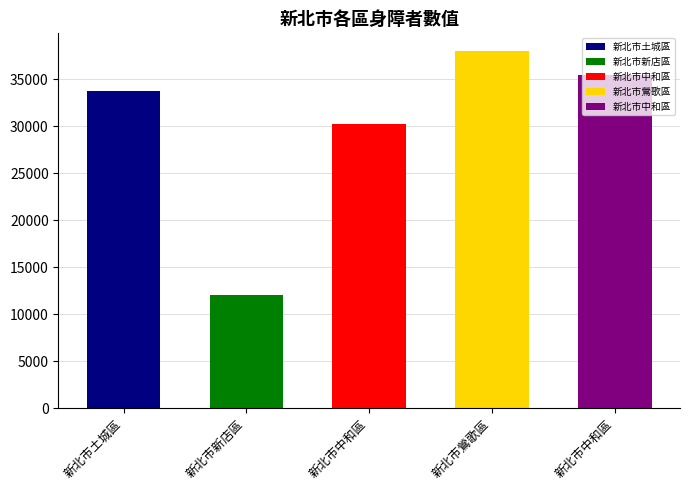

What is the maximum value shown in the chart?

37993